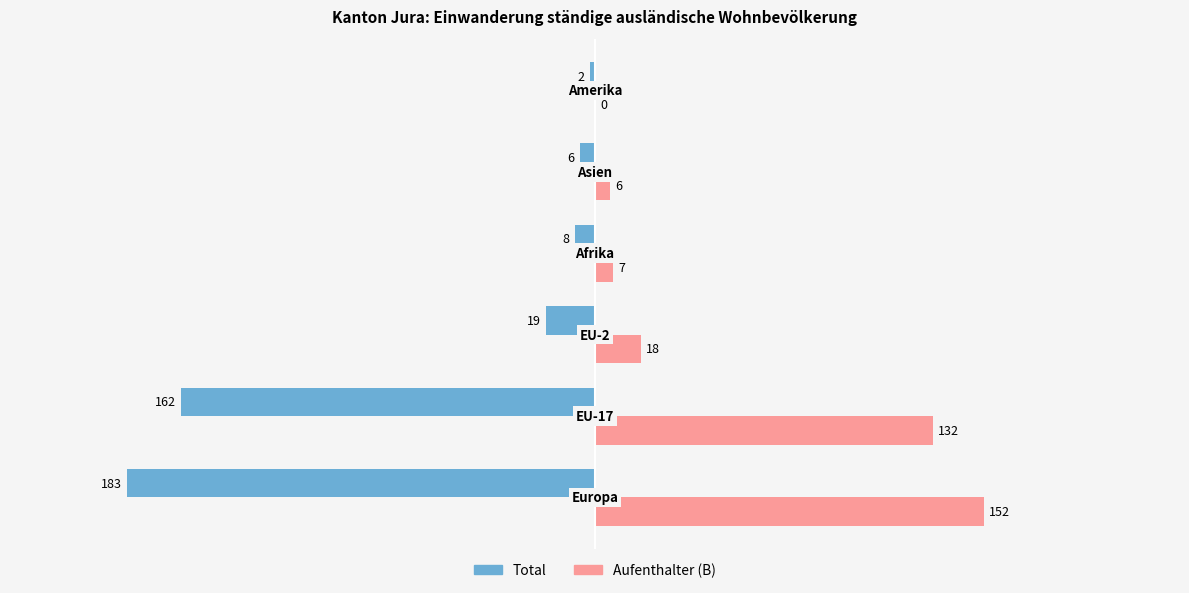

What is the highest value of the Aufenthalter (B) series?

152